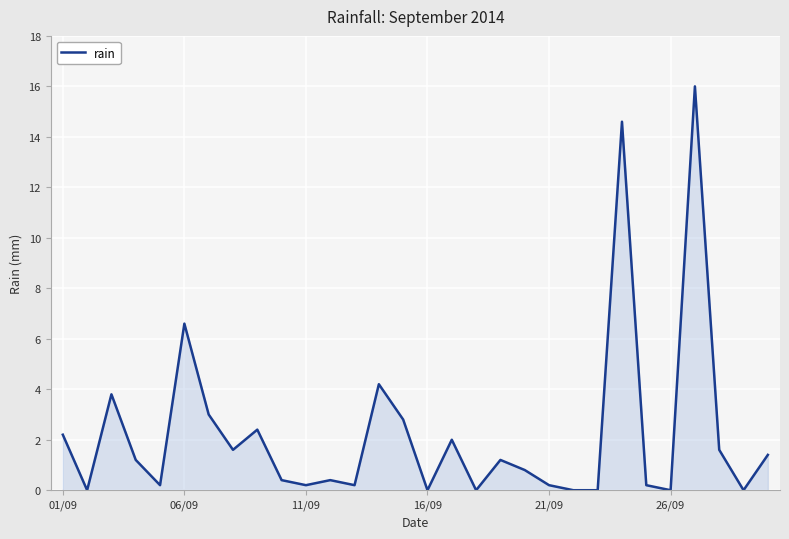

What is the difference between the maximum and minimum values?

16.0